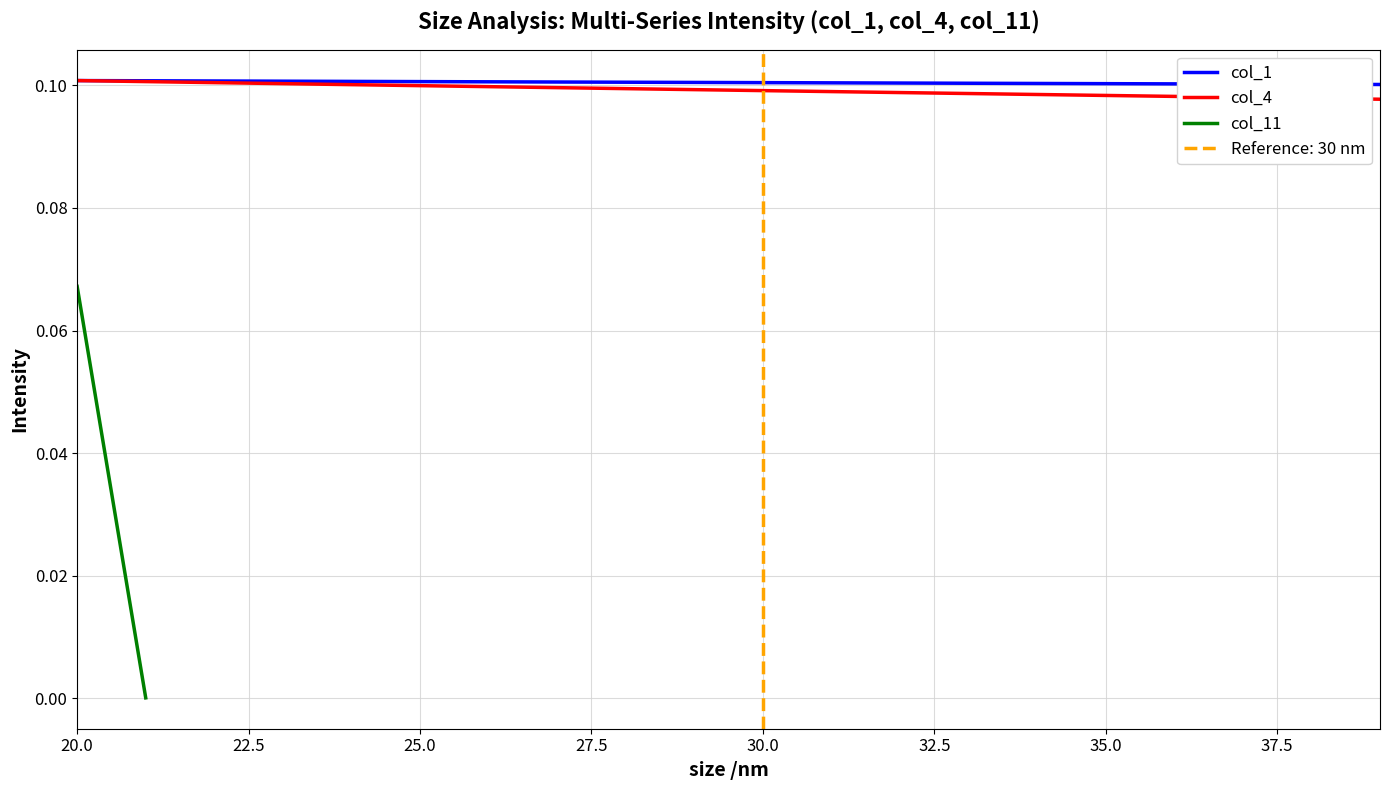

The value of col_1 at 35.0 is 0.0. True or false?

False